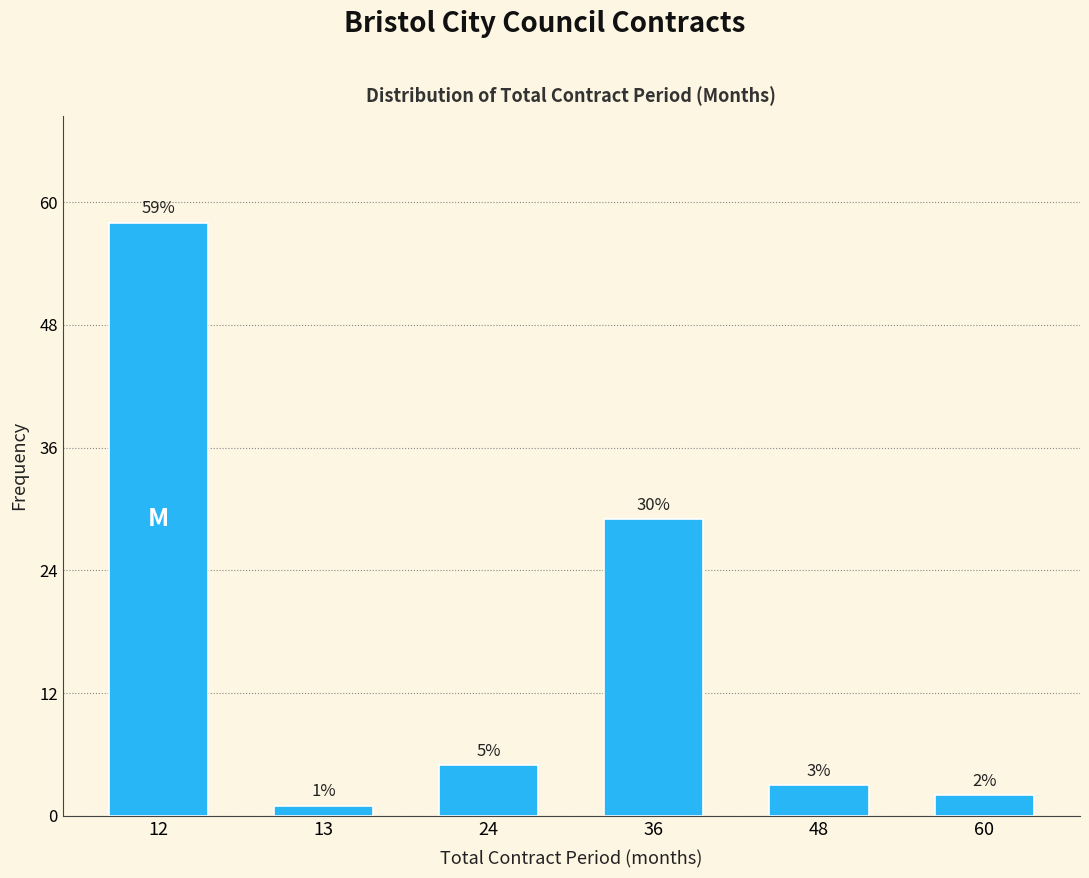

Reading left to right, transcribe all the data shown in this chart.

12=58	13=1	24=5	36=29	48=3	60=2